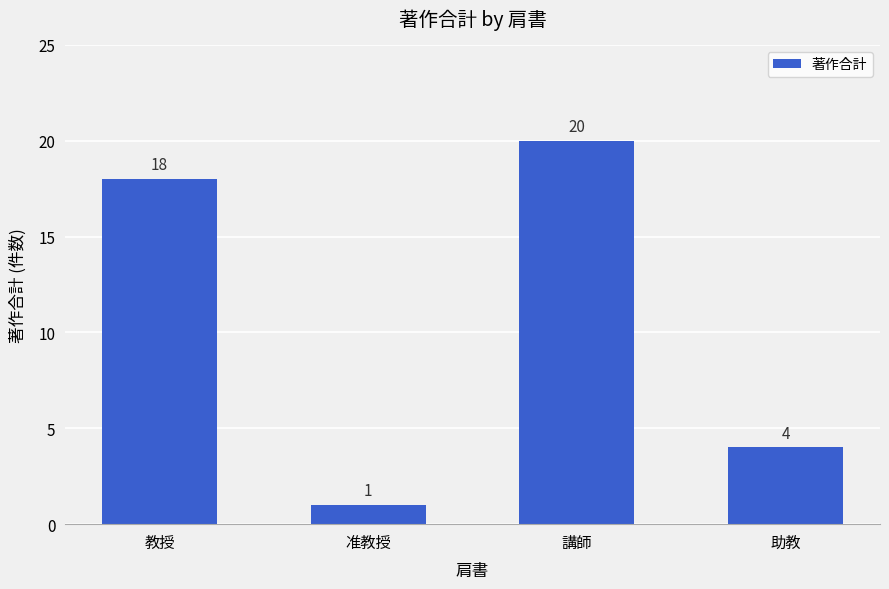

What is the difference between the second highest and minimum values?

17